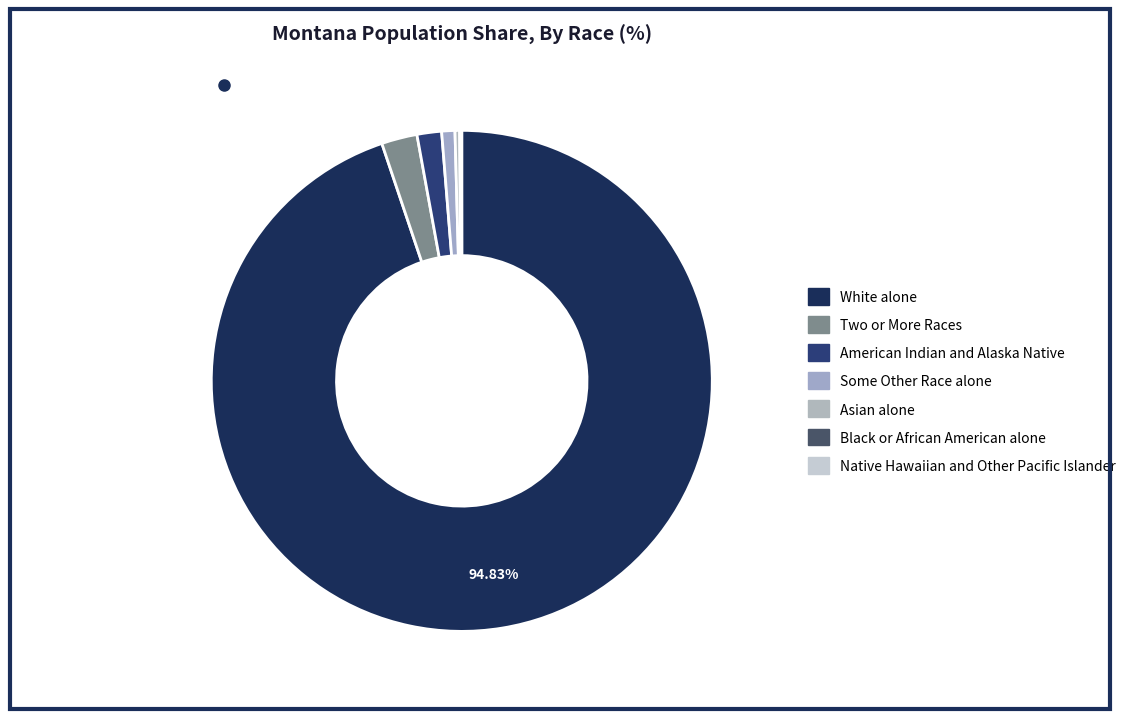

Which category has the smallest portion of the pie?

Native Hawaiian and Other Pacific Islander